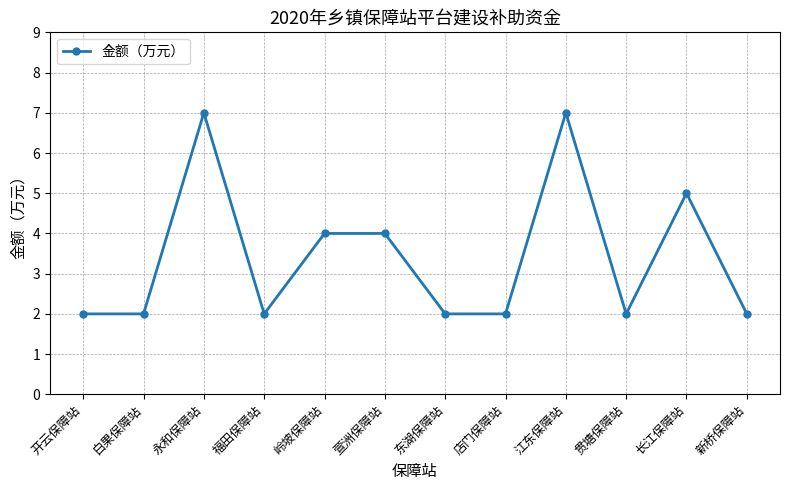

Count the number of categories in the chart.

12